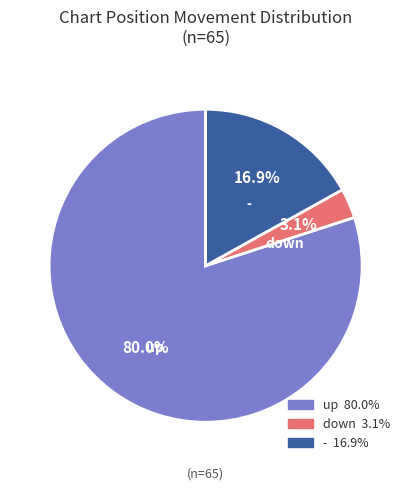

Which slice is the smallest?

down